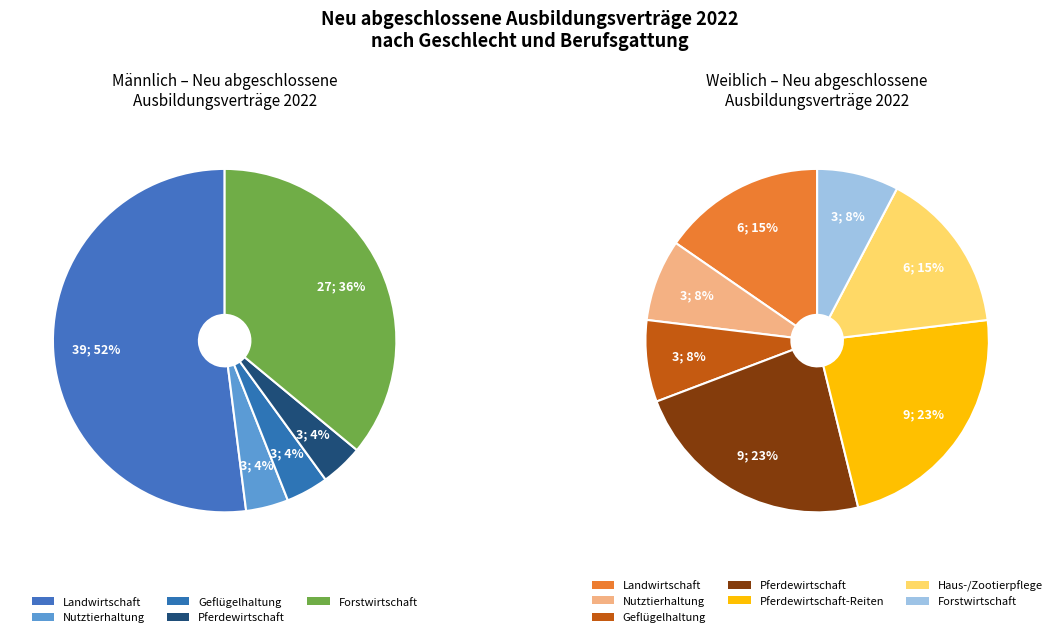

To the nearest percent, what percentage of the pie is Geflügelhaltung?

4%